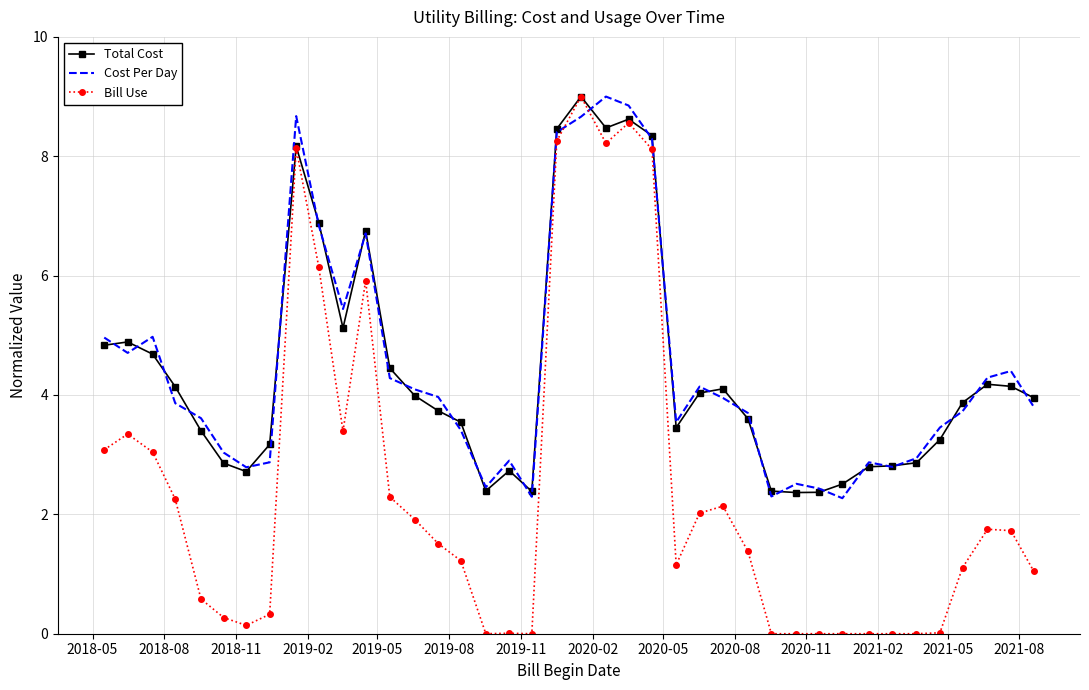

Which series has the largest range (max minus min)?

Bill Use